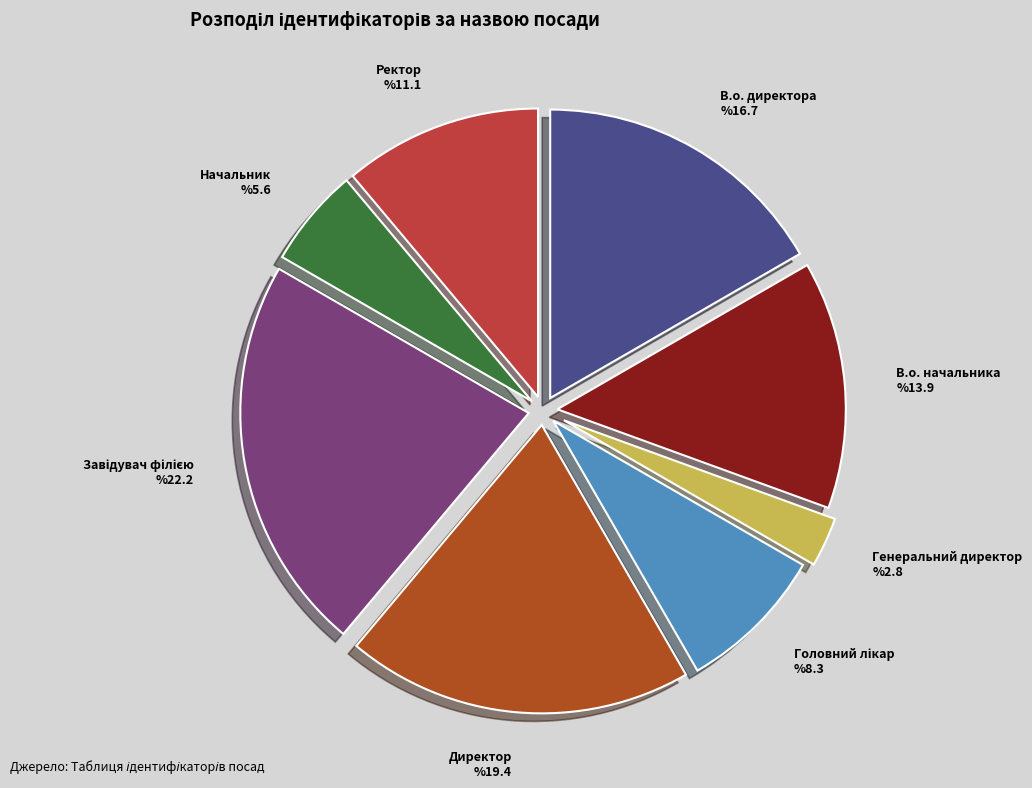

Between В.о. начальника %13.9 and В.о. директора %16.7, which is larger?

В.о. директора %16.7